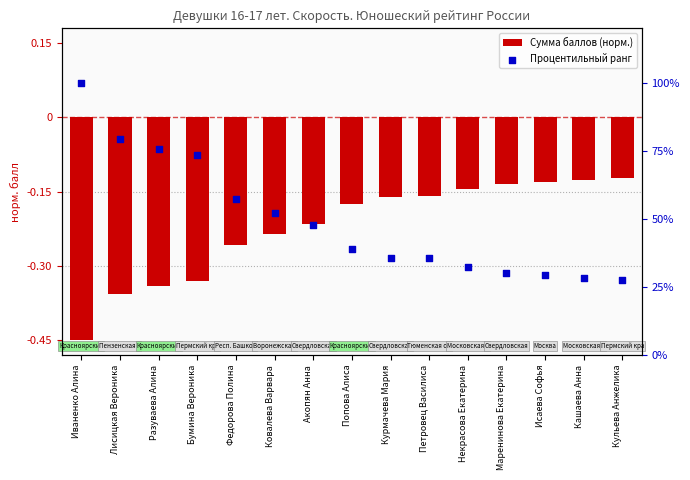

Which series reaches the maximum Y coordinate?

Процентильный ранг